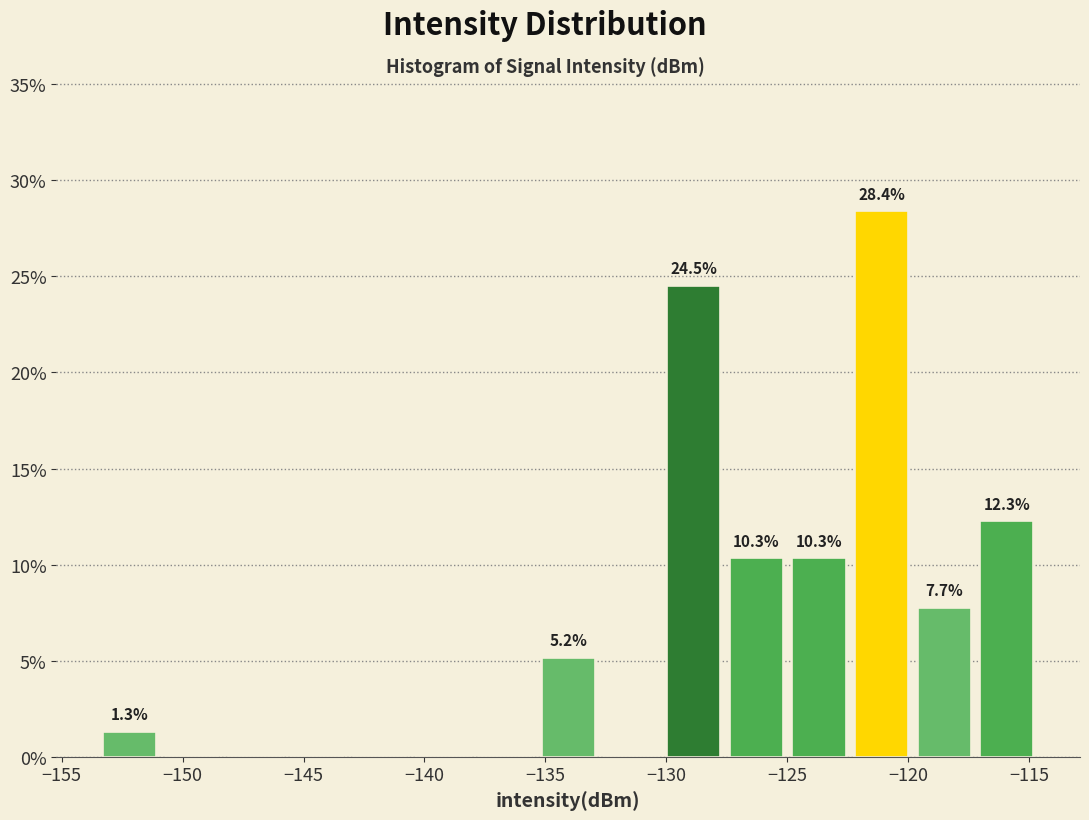

Which range on the x-axis has the tallest bar?

-122.5 to -120.0